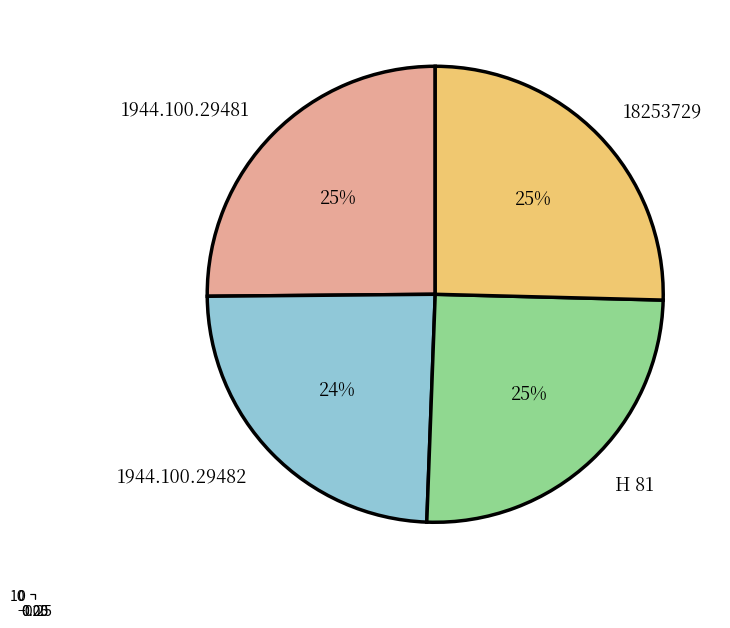

How many segments does this pie chart have?

4